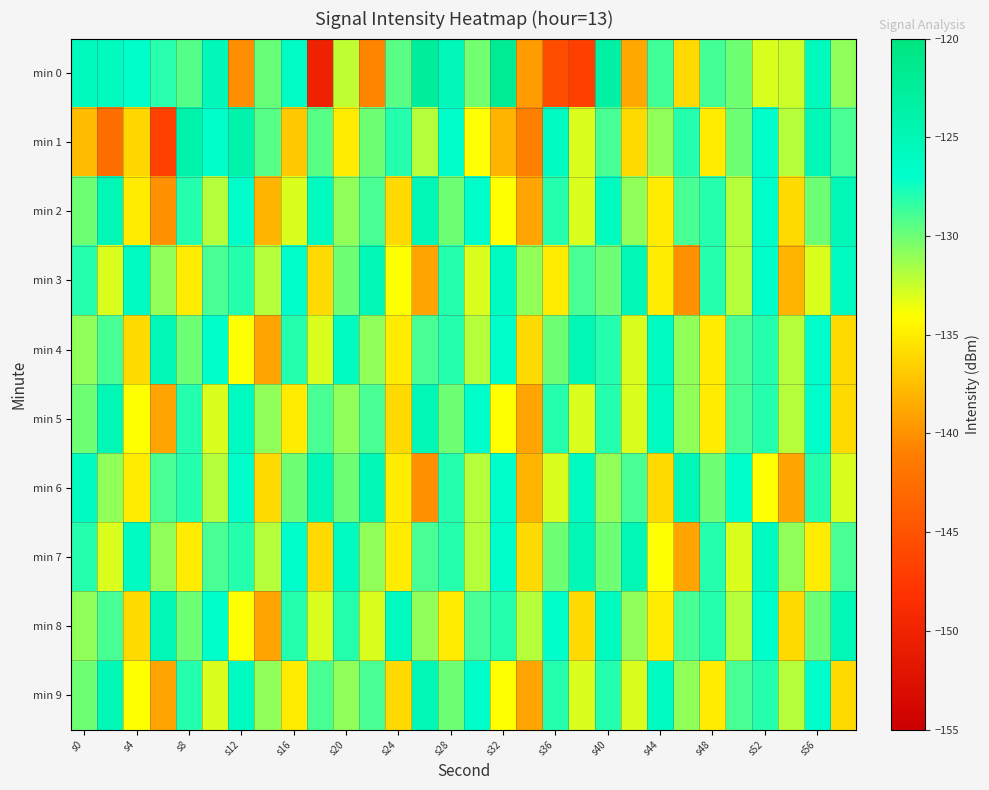

Reading left to right, list all the values displayed in this chart.

min 0: -125.6	-125.9	-126.8	-128.1	-129.4	-125.4	-140.1	-129.9	-126.3	-150.3	-132.3	-140.7	-129.5	-122.6	-125.3	-130.2	-121.9	-139.4	-145.6	-146.9	-123.3	-138.8	-128.8	-136.0	-128.9	-130.1	-133.0	-132.6	-125.7	-131.0
min 1: -137.7	-142.5	-136.1	-146.6	-124.0	-127.0	-124.2	-129.4	-136.9	-129.4	-135.0	-130.0	-128.0	-132.0	-127.0	-134.0	-138.0	-141.0	-126.0	-133.0	-129.0	-136.0	-131.0	-128.0	-135.0	-130.0	-127.0	-132.0	-125.0	-129.0
min 2: -130.0	-125.0	-135.0	-140.0	-128.0	-132.0	-127.0	-138.0	-133.0	-126.0	-131.0	-129.0	-136.0	-125.0	-130.0	-127.0	-134.0	-139.0	-128.0	-133.0	-126.0	-131.0	-135.0	-129.0	-128.0	-132.0	-127.0	-136.0	-130.0	-125.0
min 3: -128.0	-133.0	-126.0	-131.0	-135.0	-129.0	-128.0	-132.0	-127.0	-136.0	-130.0	-125.0	-134.0	-139.0	-128.0	-133.0	-126.0	-131.0	-135.0	-129.0	-130.0	-125.0	-135.0	-140.0	-128.0	-132.0	-127.0	-138.0	-133.0	-126.0
min 4: -131.0	-129.0	-136.0	-125.0	-130.0	-127.0	-134.0	-139.0	-128.0	-133.0	-126.0	-131.0	-135.0	-129.0	-128.0	-132.0	-127.0	-136.0	-130.0	-125.0	-128.0	-133.0	-126.0	-131.0	-135.0	-129.0	-128.0	-132.0	-127.0	-136.0
min 5: -130.0	-125.0	-134.0	-139.0	-128.0	-133.0	-126.0	-131.0	-135.0	-129.0	-131.0	-129.0	-136.0	-125.0	-130.0	-127.0	-134.0	-139.0	-128.0	-133.0	-128.0	-133.0	-126.0	-131.0	-135.0	-129.0	-128.0	-132.0	-127.0	-136.0
min 6: -126.0	-131.0	-135.0	-129.0	-128.0	-132.0	-127.0	-136.0	-130.0	-125.0	-130.0	-125.0	-135.0	-140.0	-128.0	-132.0	-127.0	-138.0	-133.0	-126.0	-131.0	-129.0	-136.0	-125.0	-130.0	-127.0	-134.0	-139.0	-128.0	-133.0
min 7: -128.0	-133.0	-126.0	-131.0	-135.0	-129.0	-128.0	-132.0	-127.0	-136.0	-126.0	-131.0	-135.0	-129.0	-128.0	-132.0	-127.0	-136.0	-130.0	-125.0	-130.0	-125.0	-134.0	-139.0	-128.0	-133.0	-126.0	-131.0	-135.0	-129.0
min 8: -131.0	-129.0	-136.0	-125.0	-130.0	-127.0	-134.0	-139.0	-128.0	-133.0	-128.0	-133.0	-126.0	-131.0	-135.0	-129.0	-128.0	-132.0	-127.0	-136.0	-126.0	-131.0	-135.0	-129.0	-128.0	-132.0	-127.0	-136.0	-130.0	-125.0
min 9: -130.0	-125.0	-134.0	-139.0	-128.0	-133.0	-126.0	-131.0	-135.0	-129.0	-131.0	-129.0	-136.0	-125.0	-130.0	-127.0	-134.0	-139.0	-128.0	-133.0	-128.0	-133.0	-126.0	-131.0	-135.0	-129.0	-128.0	-132.0	-127.0	-136.0